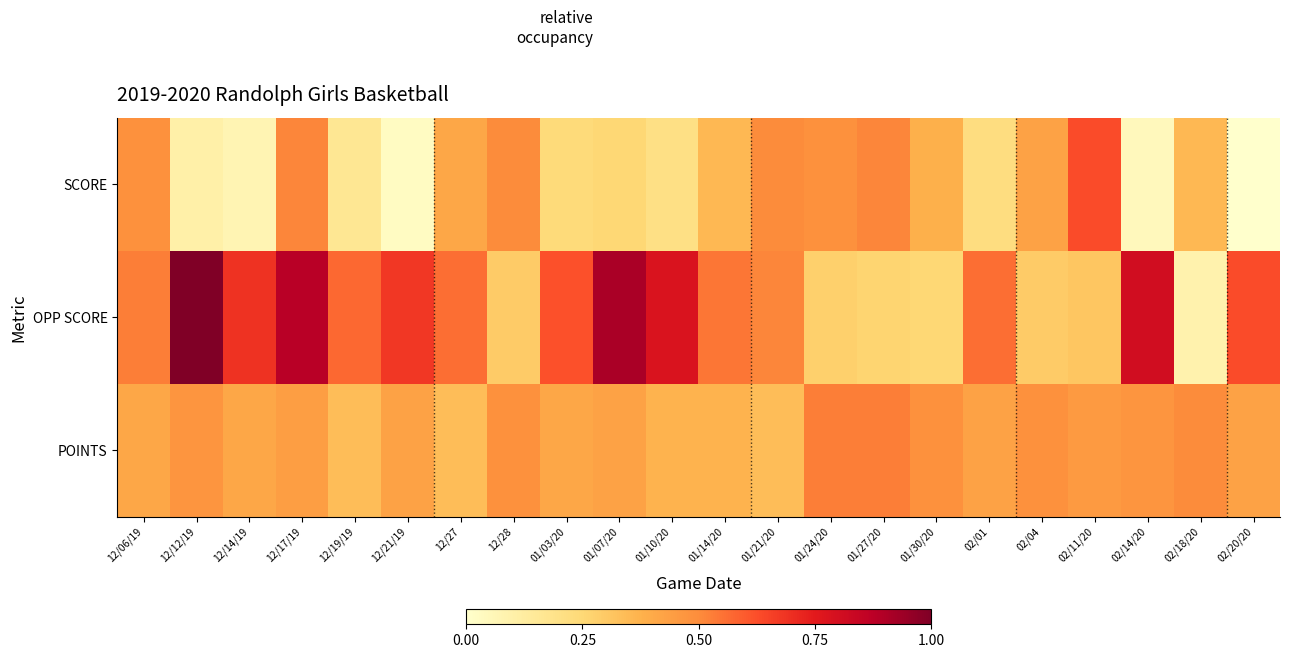

At how many categories does at least one series exceed 0?

22